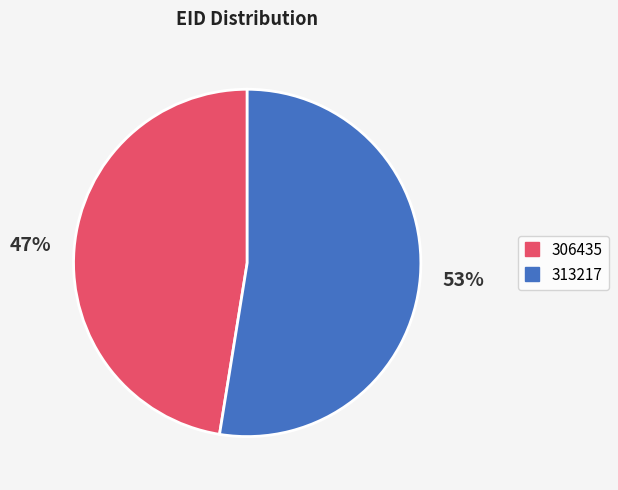

How many slices are in this pie chart?

2